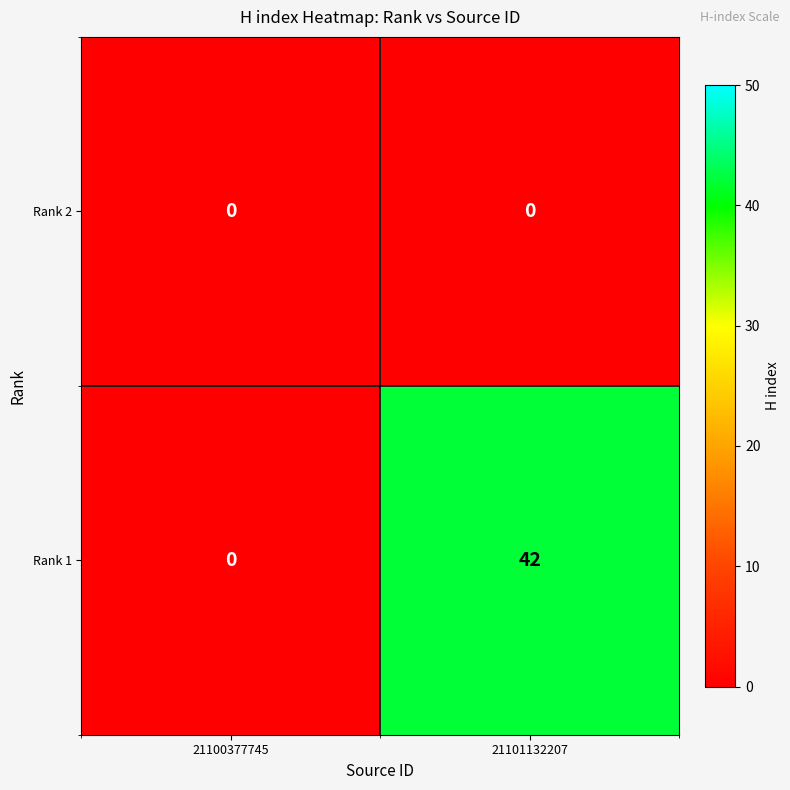

List the series in order of their overall mean, lowest first.

Rank 2, Rank 1